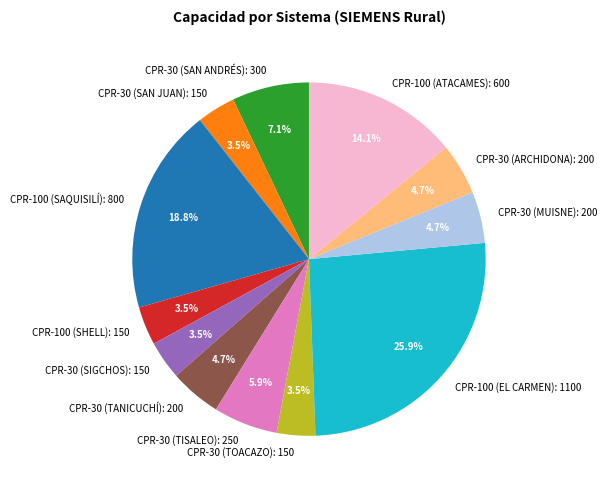

How much of the chart is everything except CPR-30 (SIGCHOS)?

96.5%